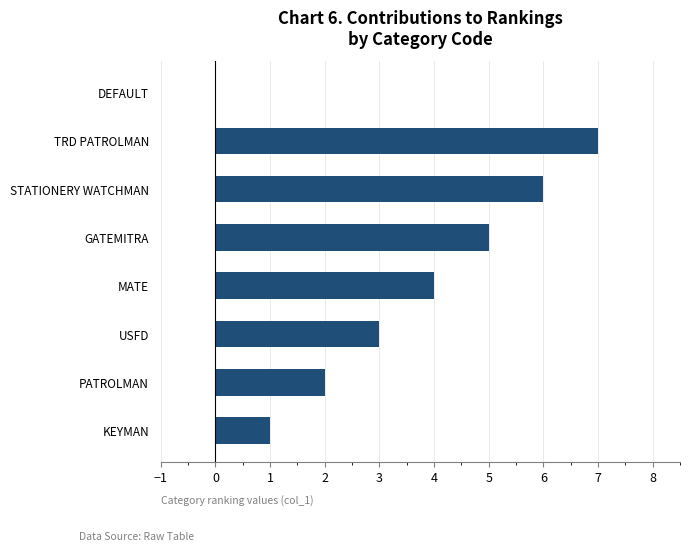

Reading bottom to top, what are all the values shown in this chart?

KEYMAN=1	PATROLMAN=2	USFD=3	MATE=4	GATEMITRA=5	STATIONERY WATCHMAN=6	TRD PATROLMAN=7	DEFAULT=0